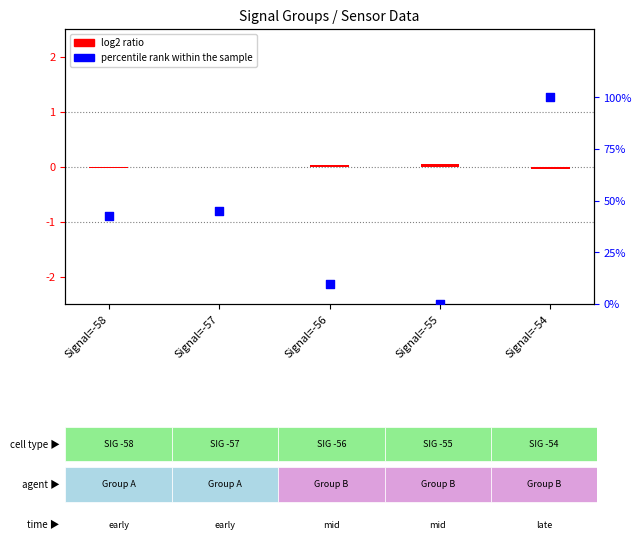

Which series reaches the minimum Y coordinate?

log2 ratio